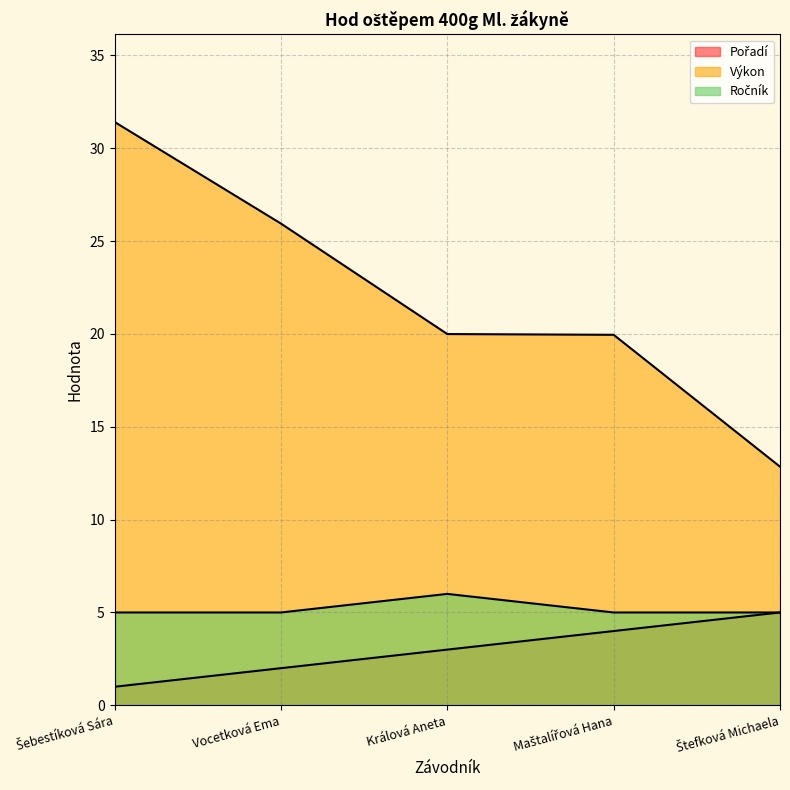

Which series has the widest spread of values?

Výkon